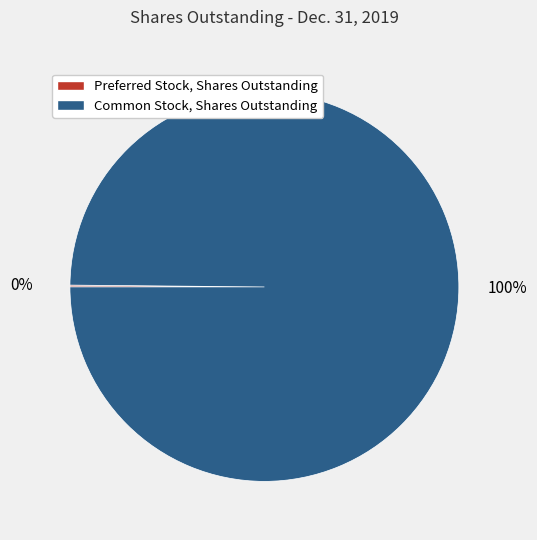

Which category has the biggest portion of the pie?

Common Stock, Shares Outstanding